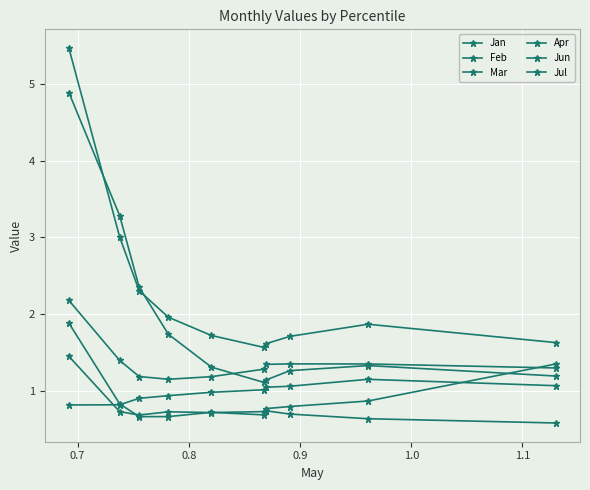

How many distinct data groups are displayed?

6